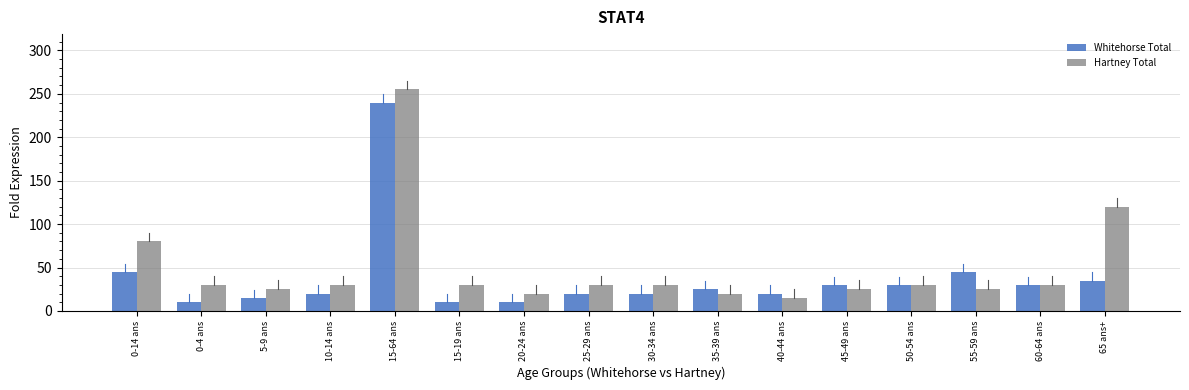

The Whitehorse Total series shows 30 at 25-29 ans. True or false?

False